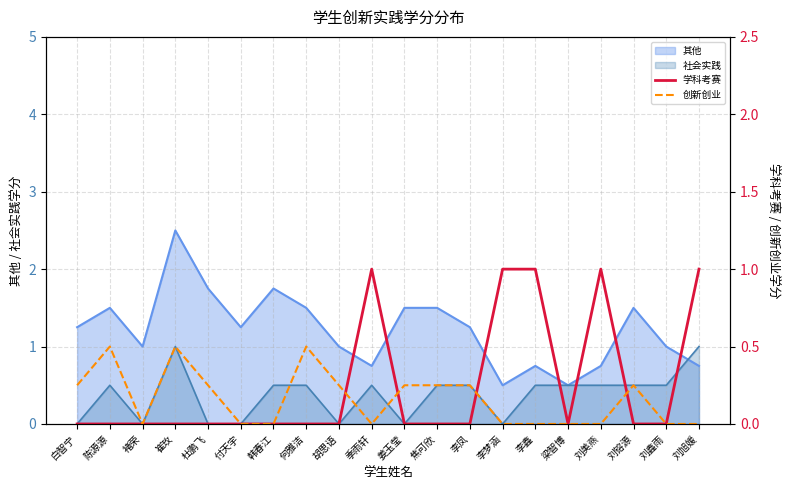

What is the highest value of the 学科考赛 series?

1.0